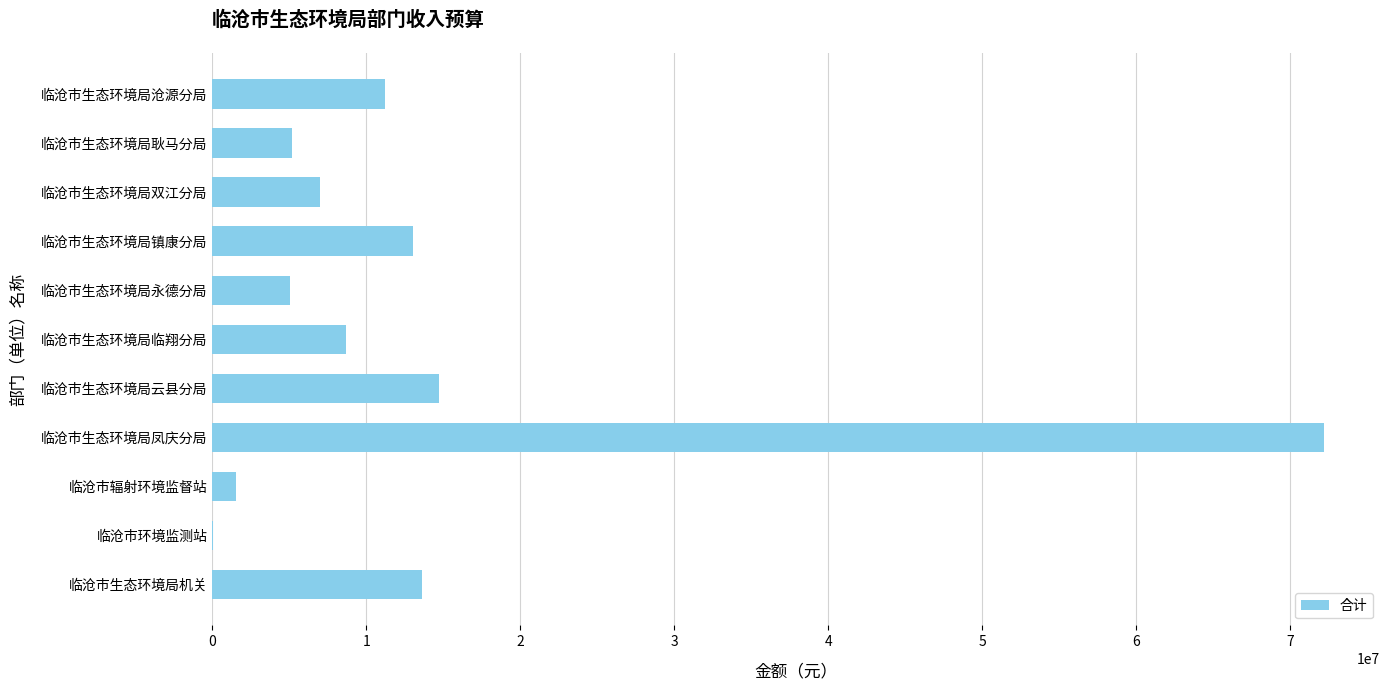

What is the sum of the values at 临沧市生态环境局凤庆分局 and 临沧市生态环境局耿马分局?

77370556.0